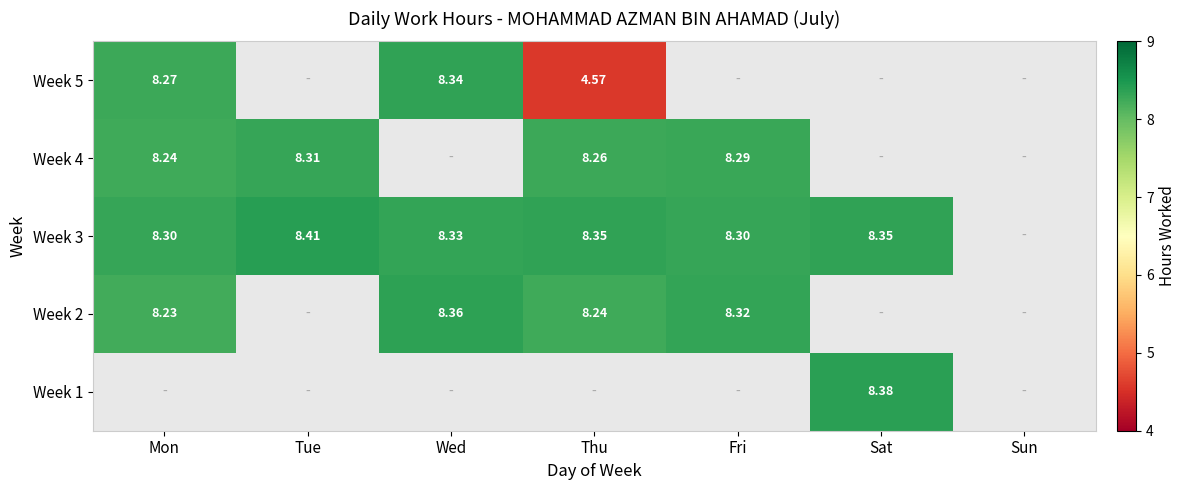

List the series in order of their peak value, lowest first.

Week 4, Week 1, Week 5, Week 2, Week 3